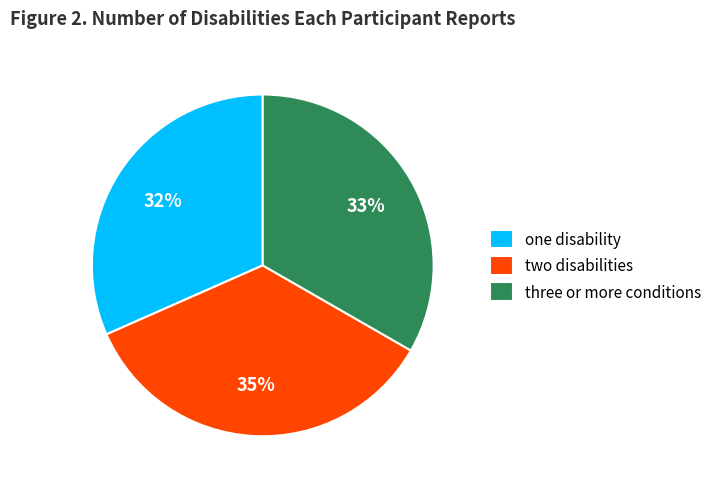

Which has a higher value, one disability or three or more conditions?

three or more conditions